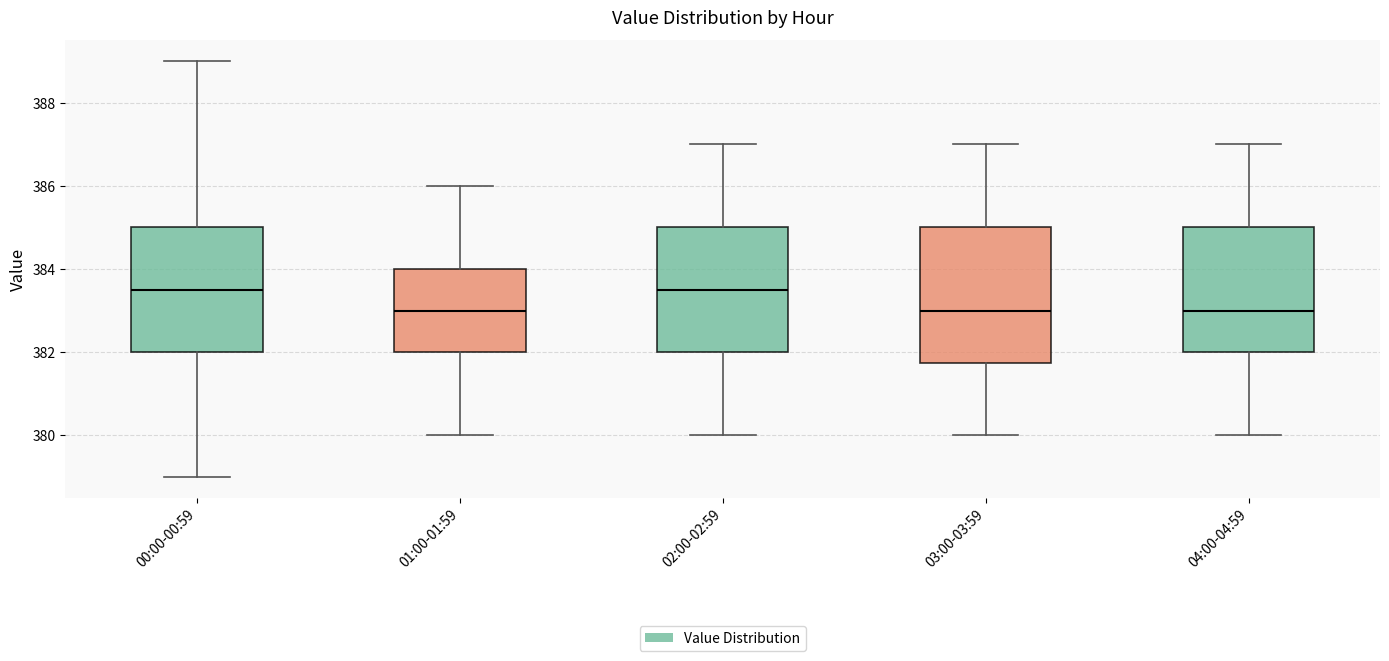

Reading left to right, read every box against the y-axis: the position of its median line, the range the box covers, and the ends of its whiskers. The values are not printed on the chart, so give them approximately, as read against the axis.

00:00-00:59: median 383.6, box 382.0 to 385.0, whiskers 379.0 to 389.0
01:00-01:59: median 383.0, box 382.0 to 384.0, whiskers 380.0 to 386.0
02:00-02:59: median 383.6, box 382.0 to 385.0, whiskers 380.0 to 387.0
03:00-03:59: median 383.0, box 381.8 to 385.0, whiskers 380.0 to 387.0
04:00-04:59: median 383.0, box 382.0 to 385.0, whiskers 380.0 to 387.0